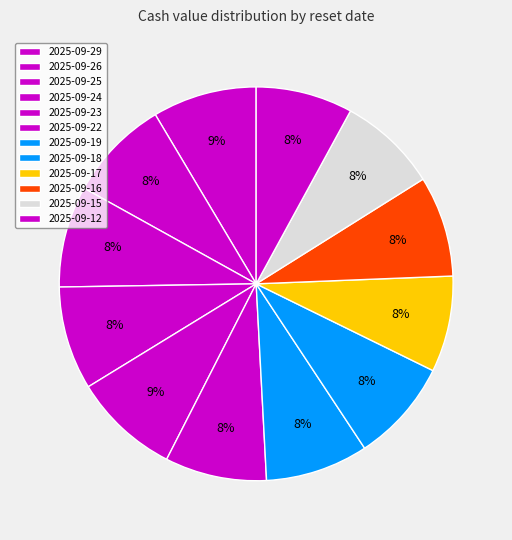

True or false: 2025-09-17 accounts for 8% of the total.

True